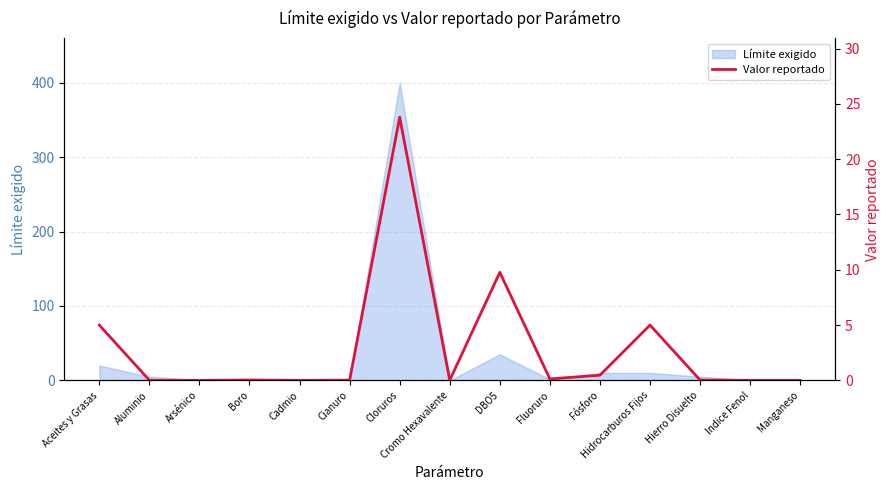

Does the chart have visible grid lines?

Yes